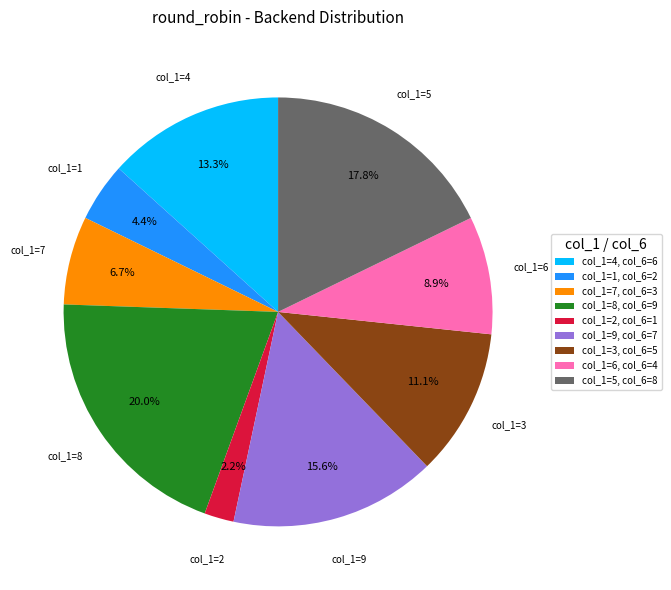

What percentage is the col_1=4 slice, to the nearest percent?

13%